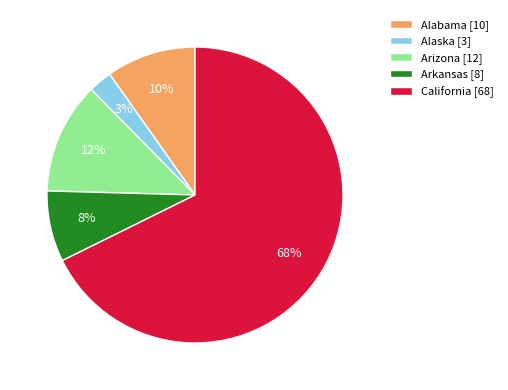

Count the number of slices in the pie.

5